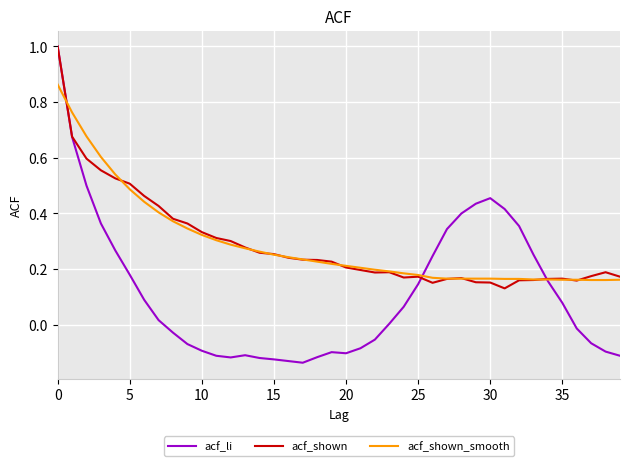

Which series has the largest range (max minus min)?

acf_li